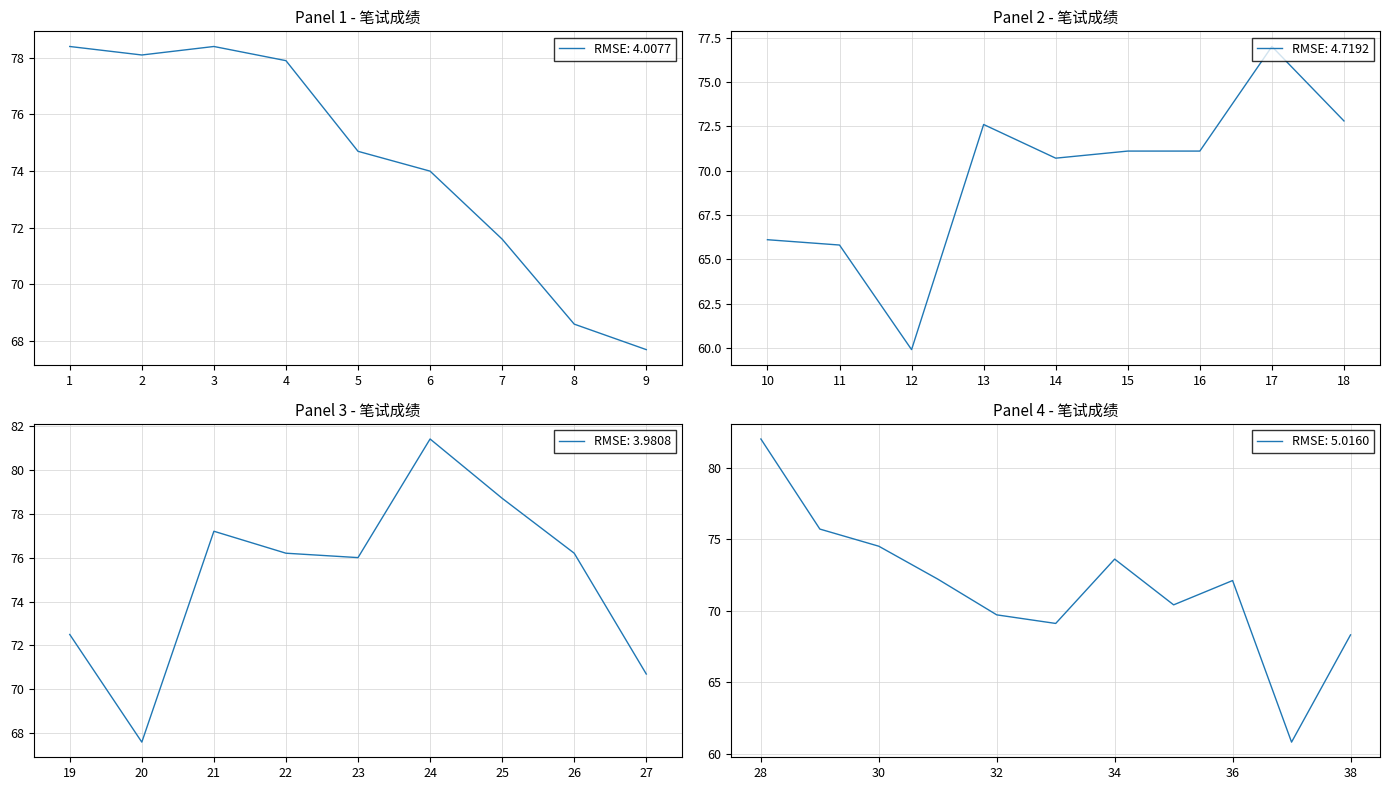

How many lines are shown in the chart?

1